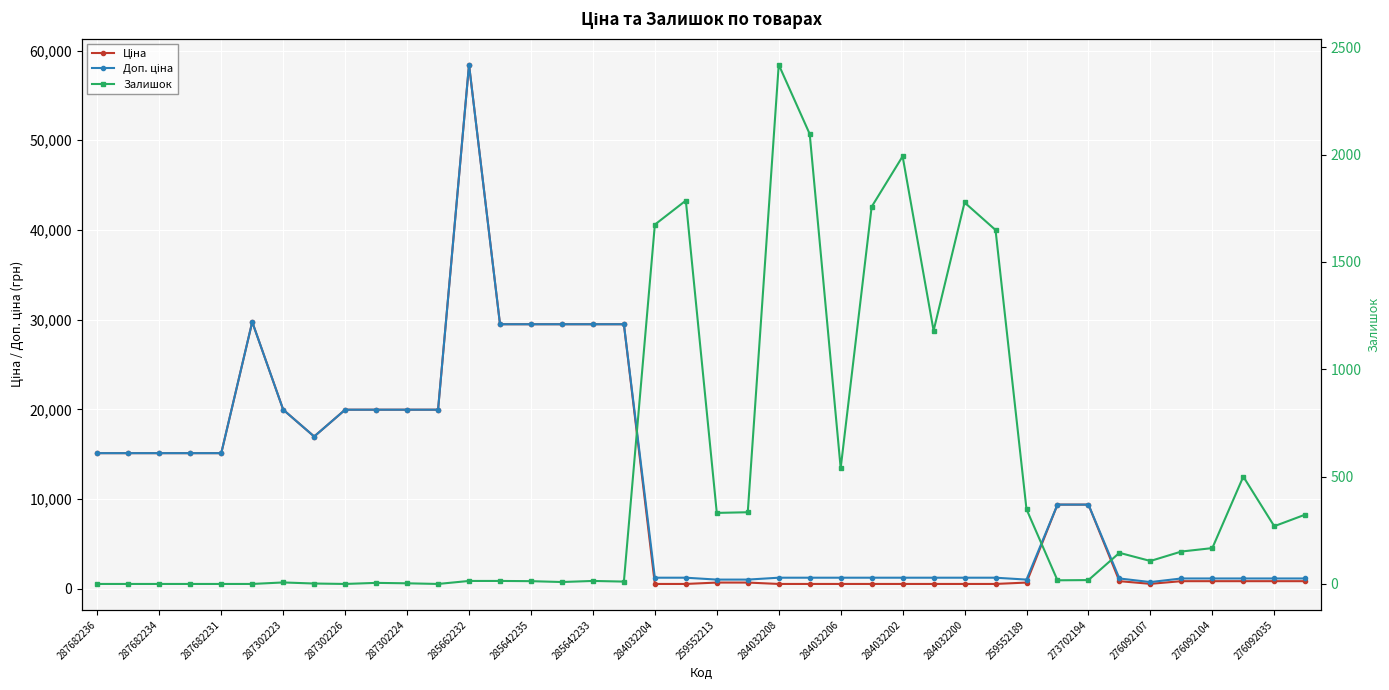

After their last crossing, which series has the higher values: Ціна or Залишок?

Ціна